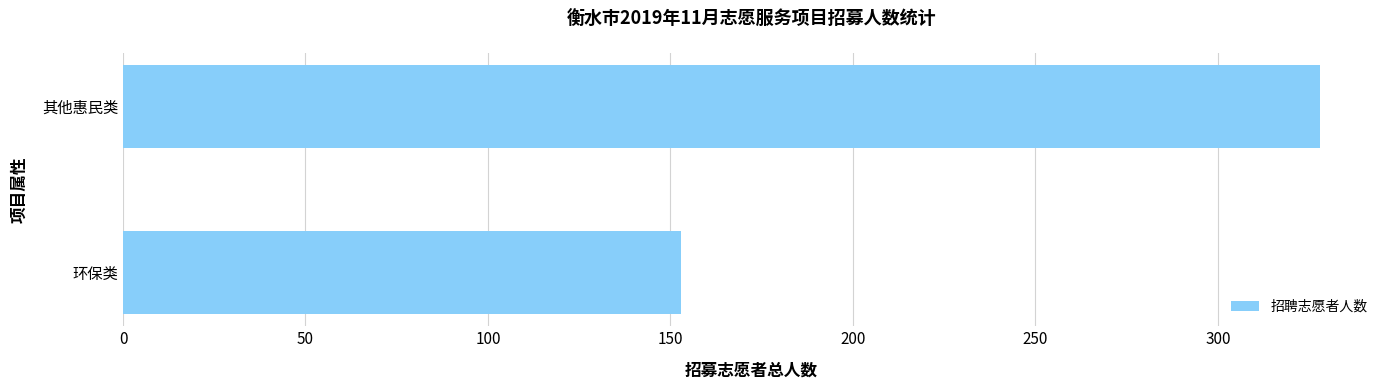

What is the difference between the maximum and minimum values?

175